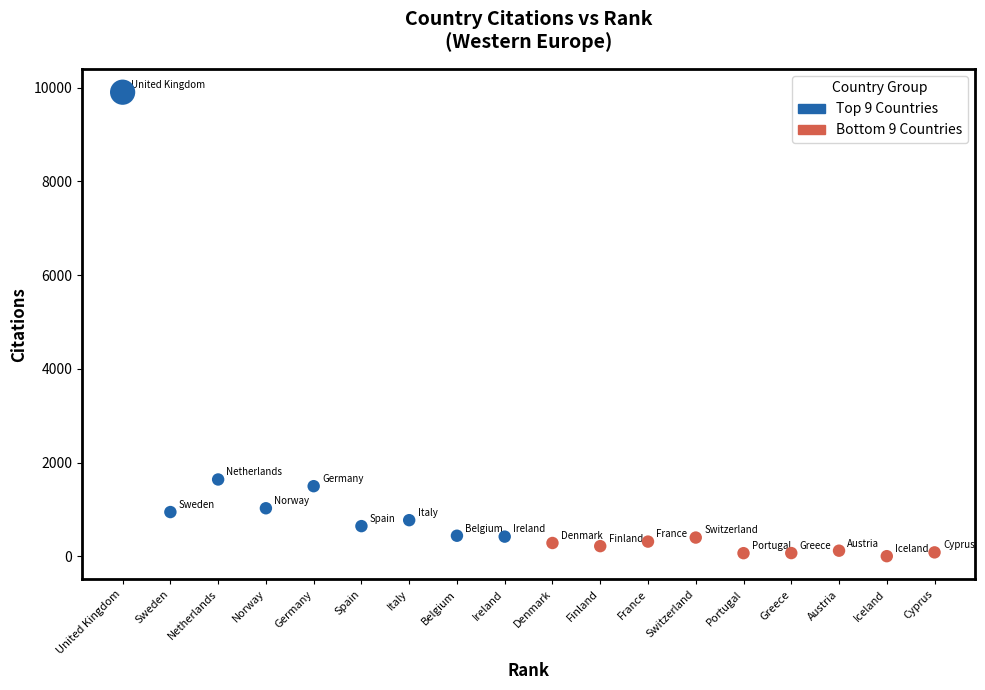

Which series has the widest spread of Y values?

Top 9 Countries